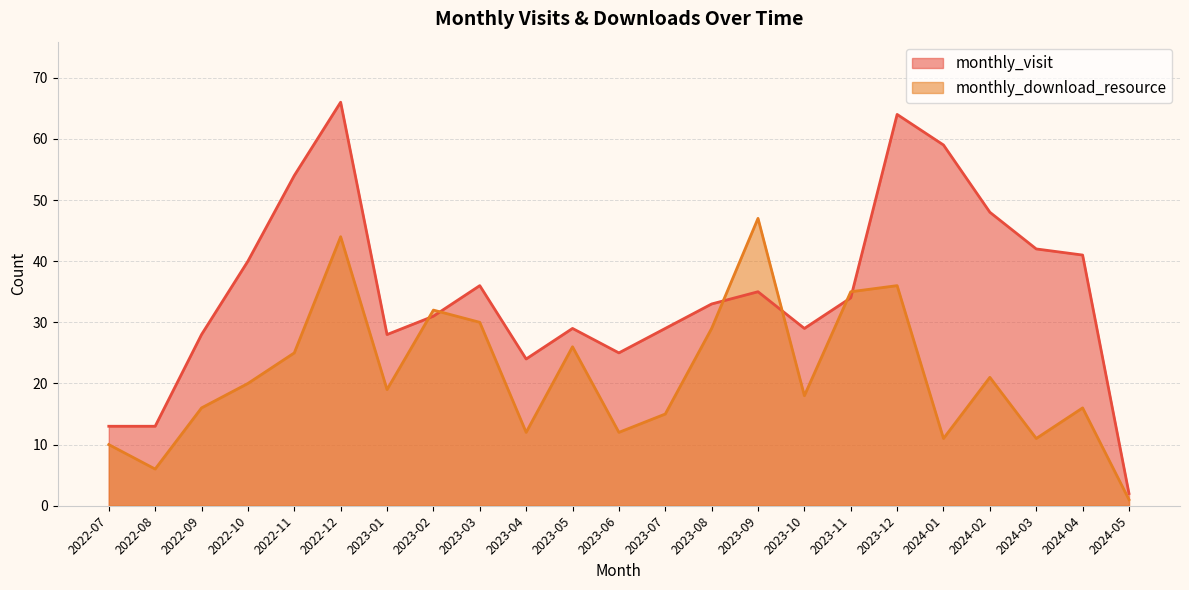

The value of monthly_visit at 2023-08 is 52. True or false?

False